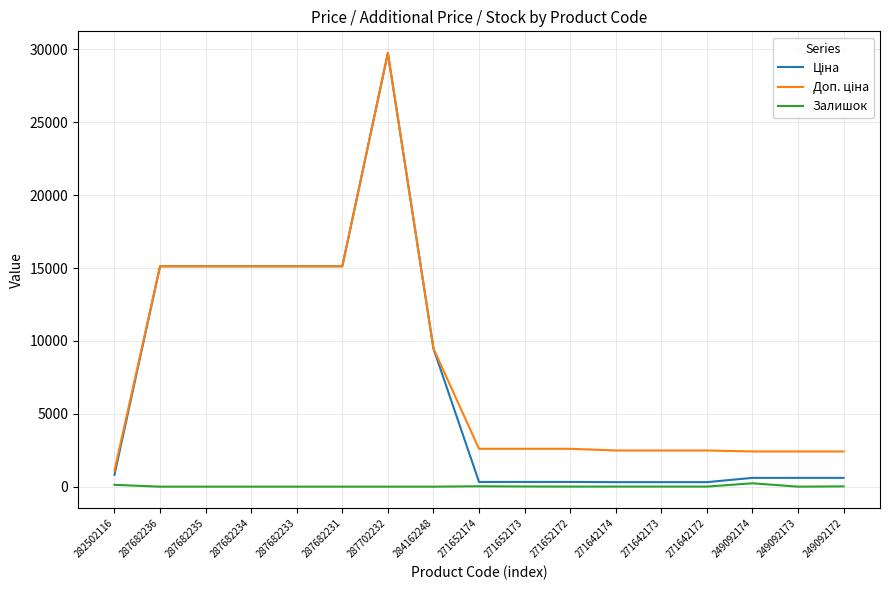

Which category has the highest value across all series?

287702232